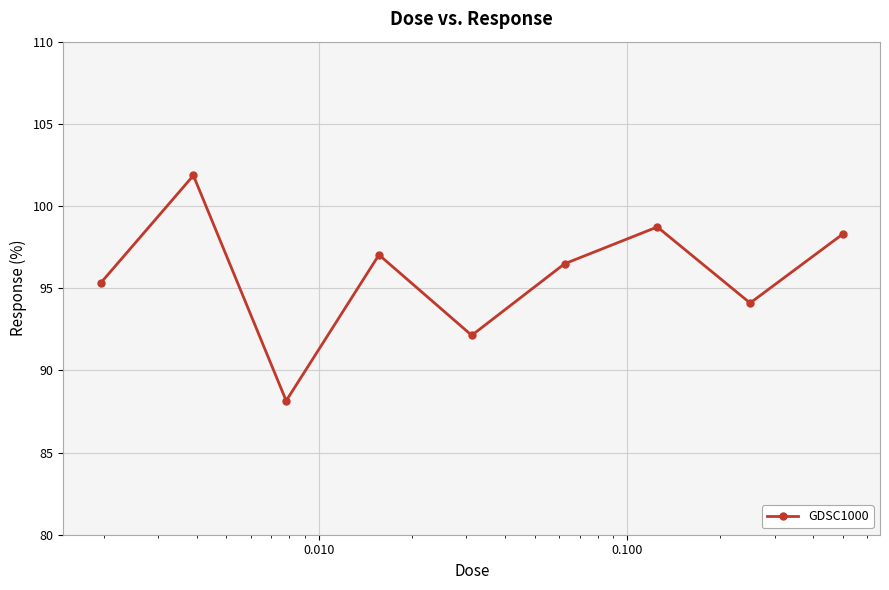

What is the value of the 8th point from the left?

94.1